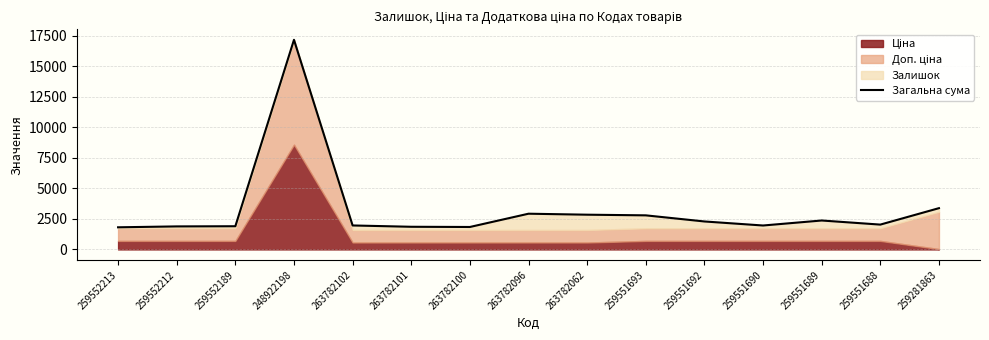

What is the maximum value shown in the chart?

17174.2